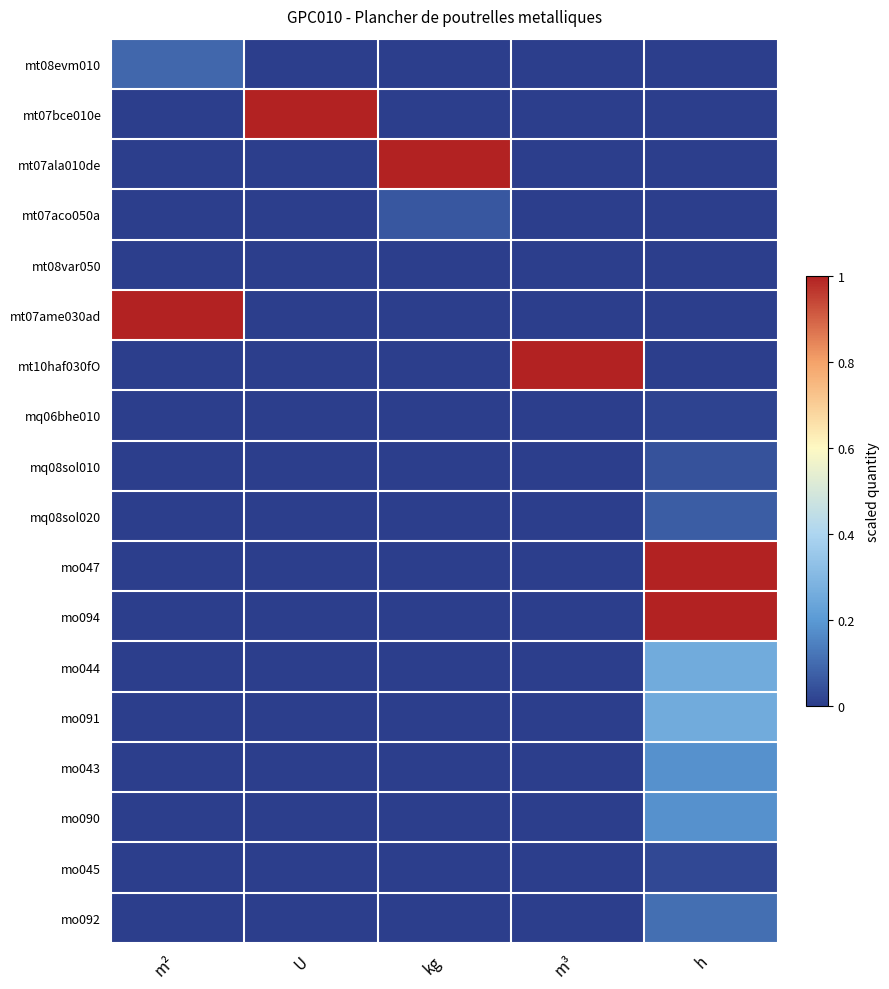

At which category is the sum across all series the highest?

h